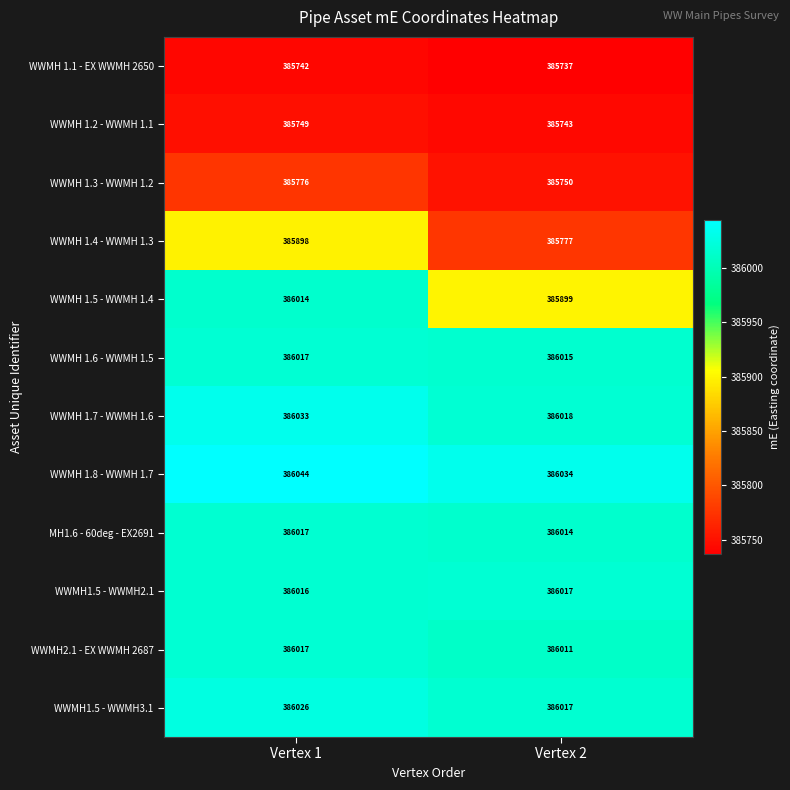

At which category is the sum across all series the highest?

Vertex 1